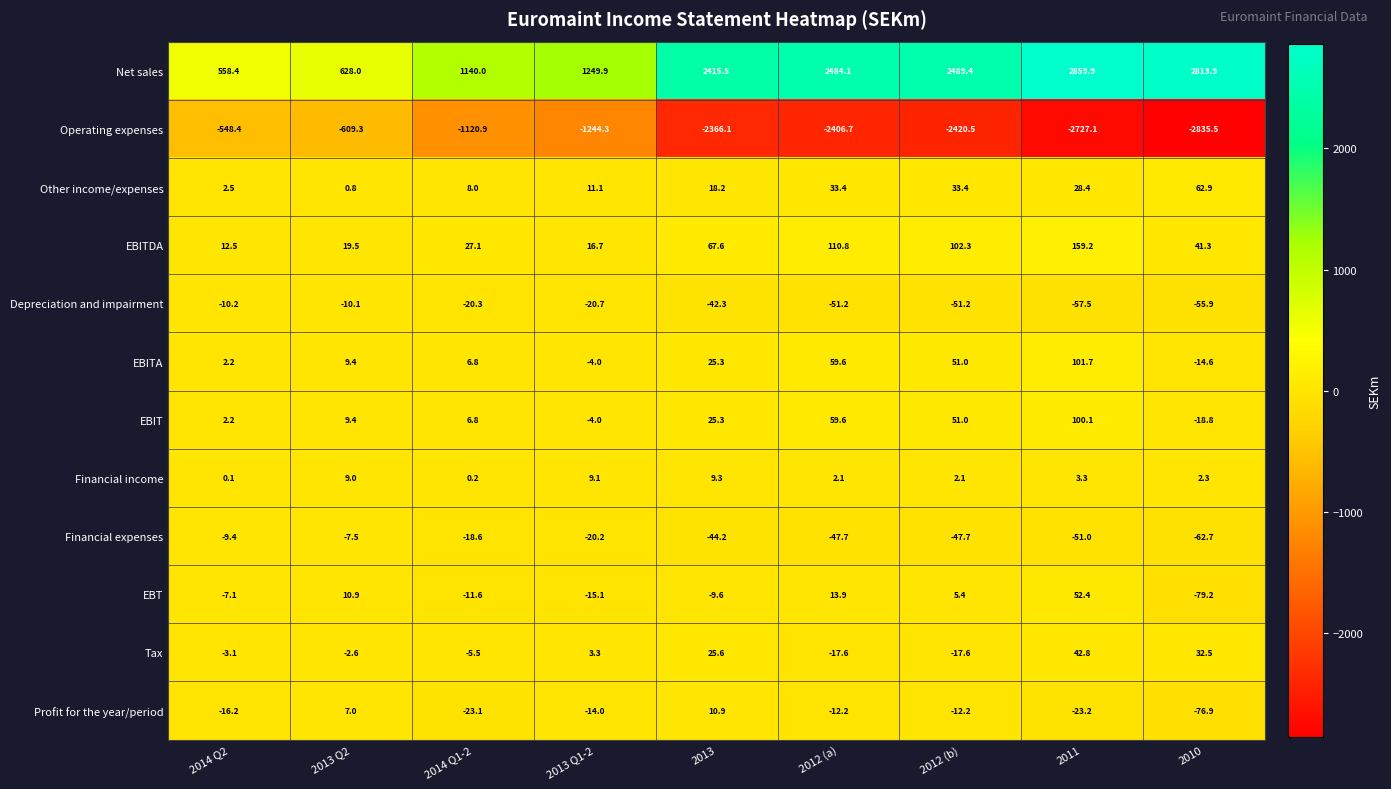

Rank the series by their maximum value, from highest to lowest.

Net sales, EBITDA, EBITA, EBIT, Other income/expenses, EBT, Tax, Profit for the year/period, Financial income, Financial expenses, Depreciation and impairment, Operating expenses